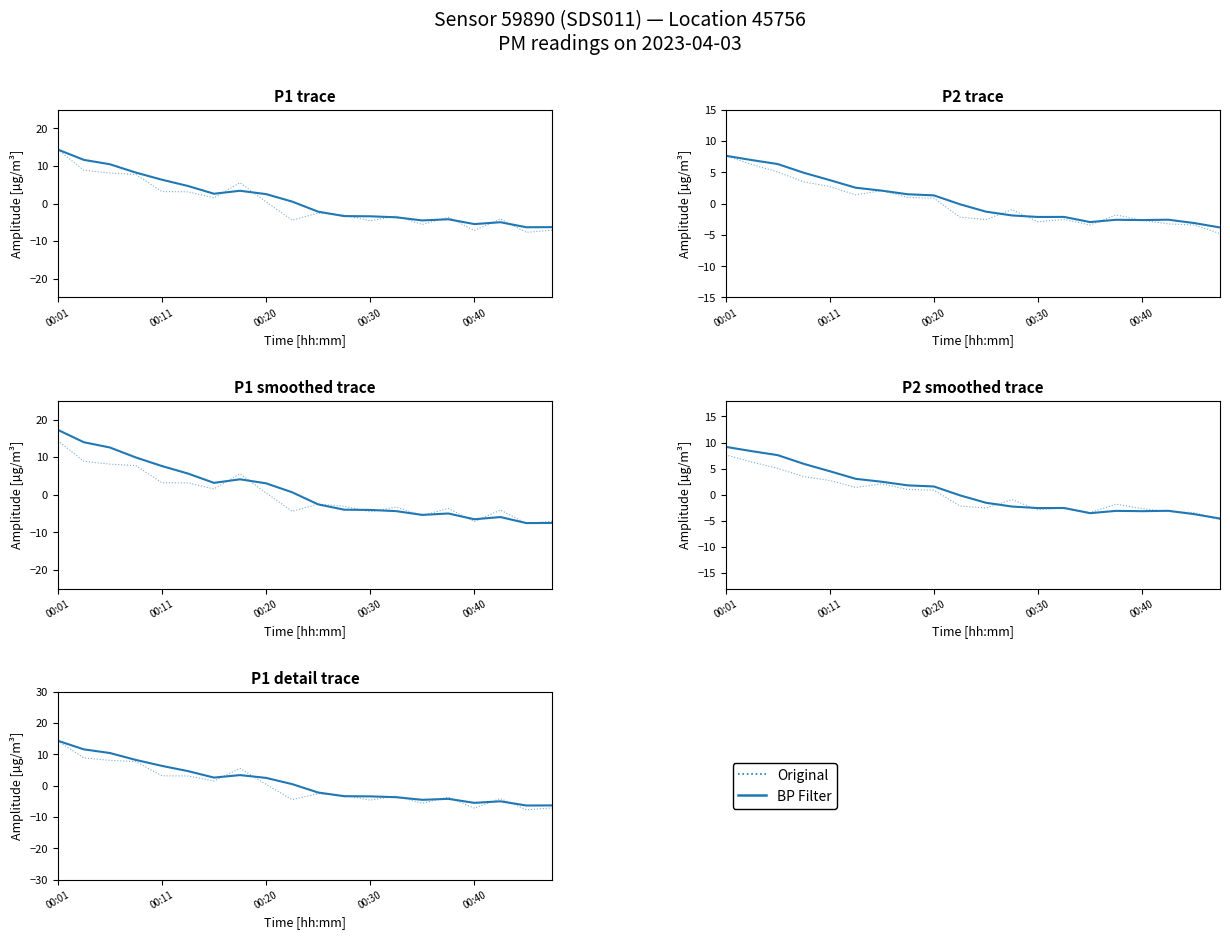

What is the sum of the Original values at 00:01 and 19?

7.3